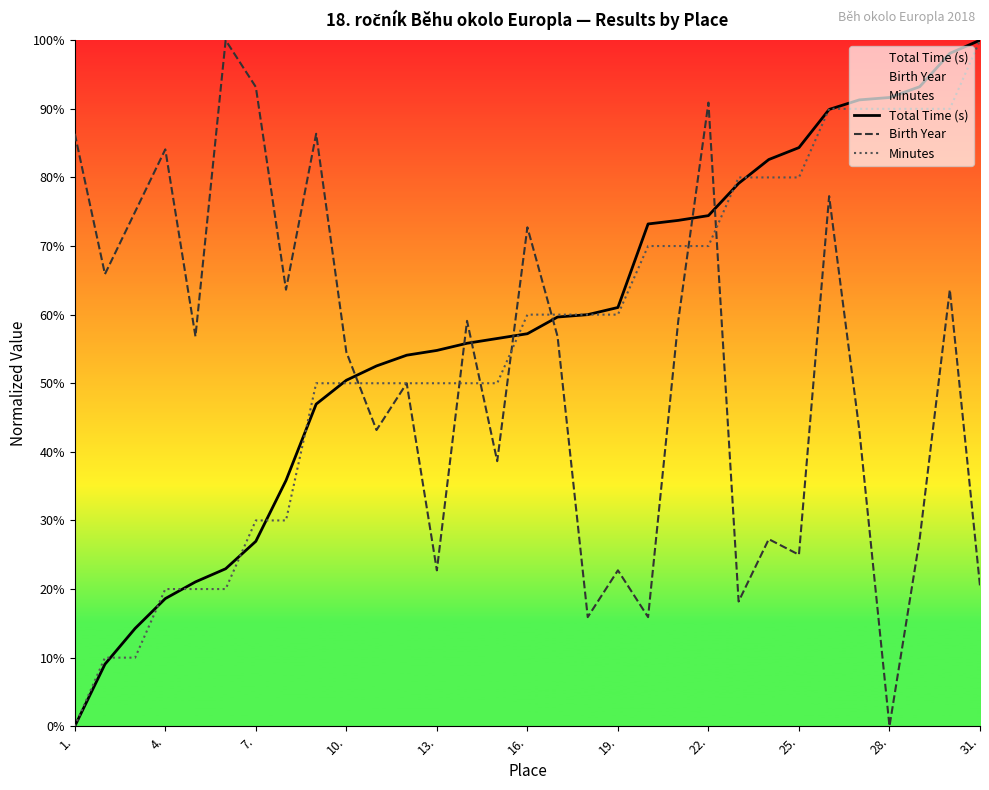

After their last crossing, which series has the higher values: Total Time (s) or Birth Year?

Total Time (s)